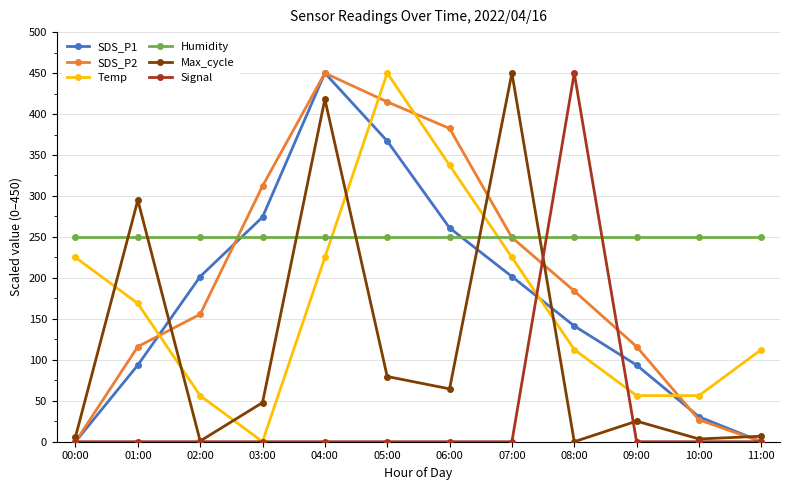

Is it true that Temp equals 56.3 at 10:00?

True